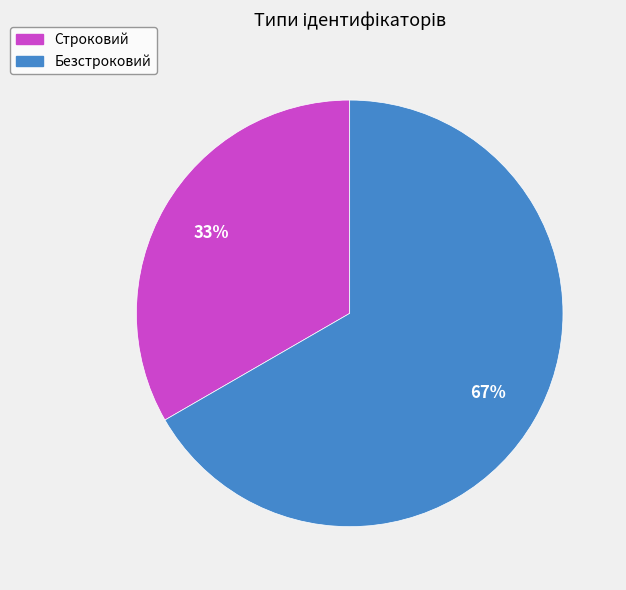

Count the number of slices in the pie.

2